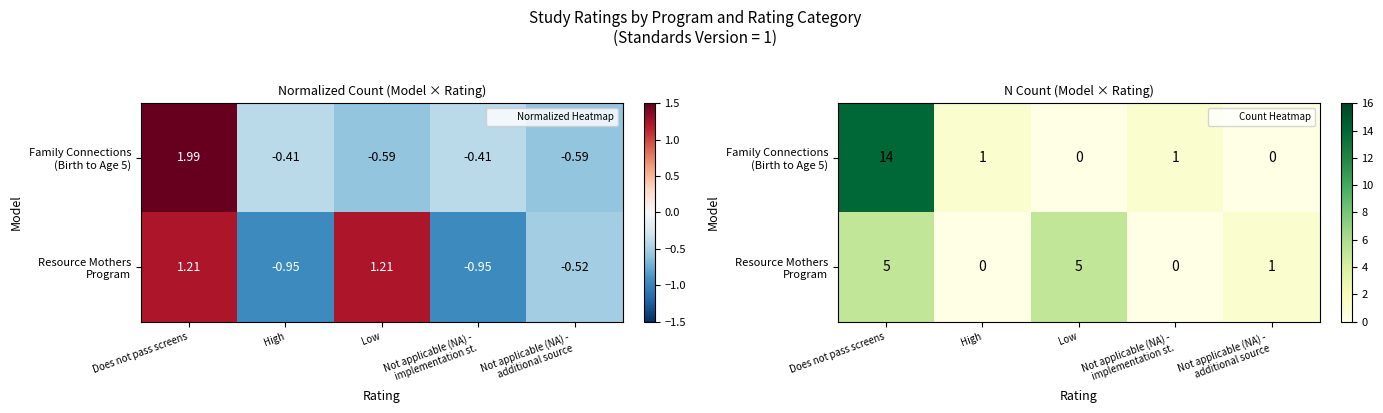

How many values in Resource Mothers Program are above zero?

3